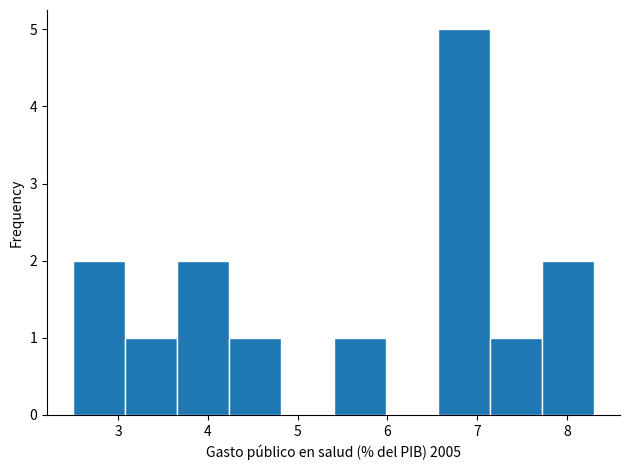

Reading left to right, list every bar in this chart as the range it spans on the x-axis followed by its height. Neither the bar edges nor the heights are printed on the chart, so give them approximately, as read against the axes.

2.50 to 3.08: 2
3.08 to 3.66: 1
3.66 to 4.24: 2
4.24 to 4.82: 1
4.82 to 5.40: 0
5.40 to 5.98: 1
5.98 to 6.56: 0
6.56 to 7.14: 5
7.14 to 7.72: 1
7.72 to 8.30: 2